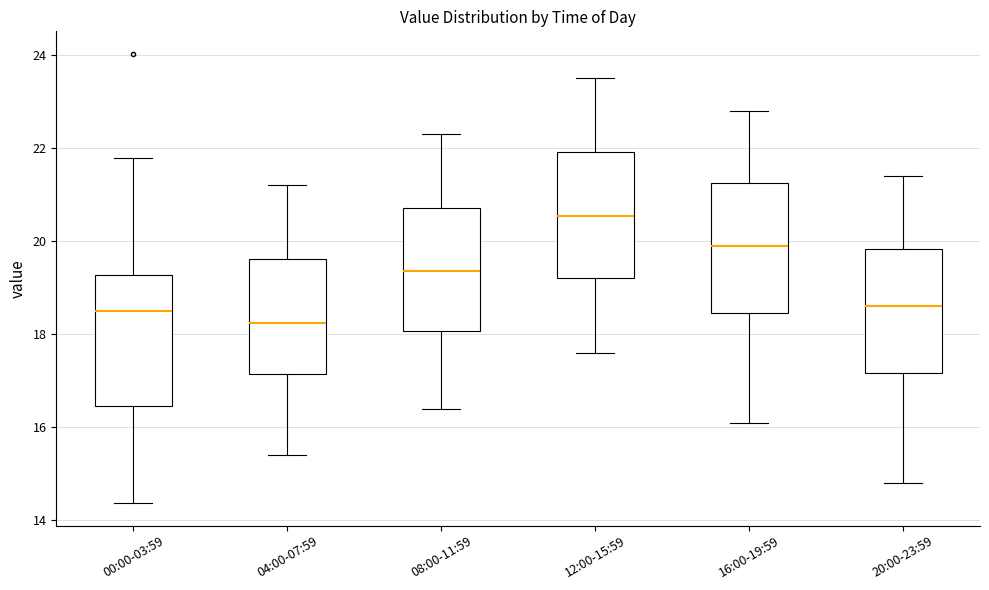

Where does the median line of the box for 04:00-07:59 sit on the y-axis? The values are not printed on the chart, so give them approximately, as read against the axis.

18.2